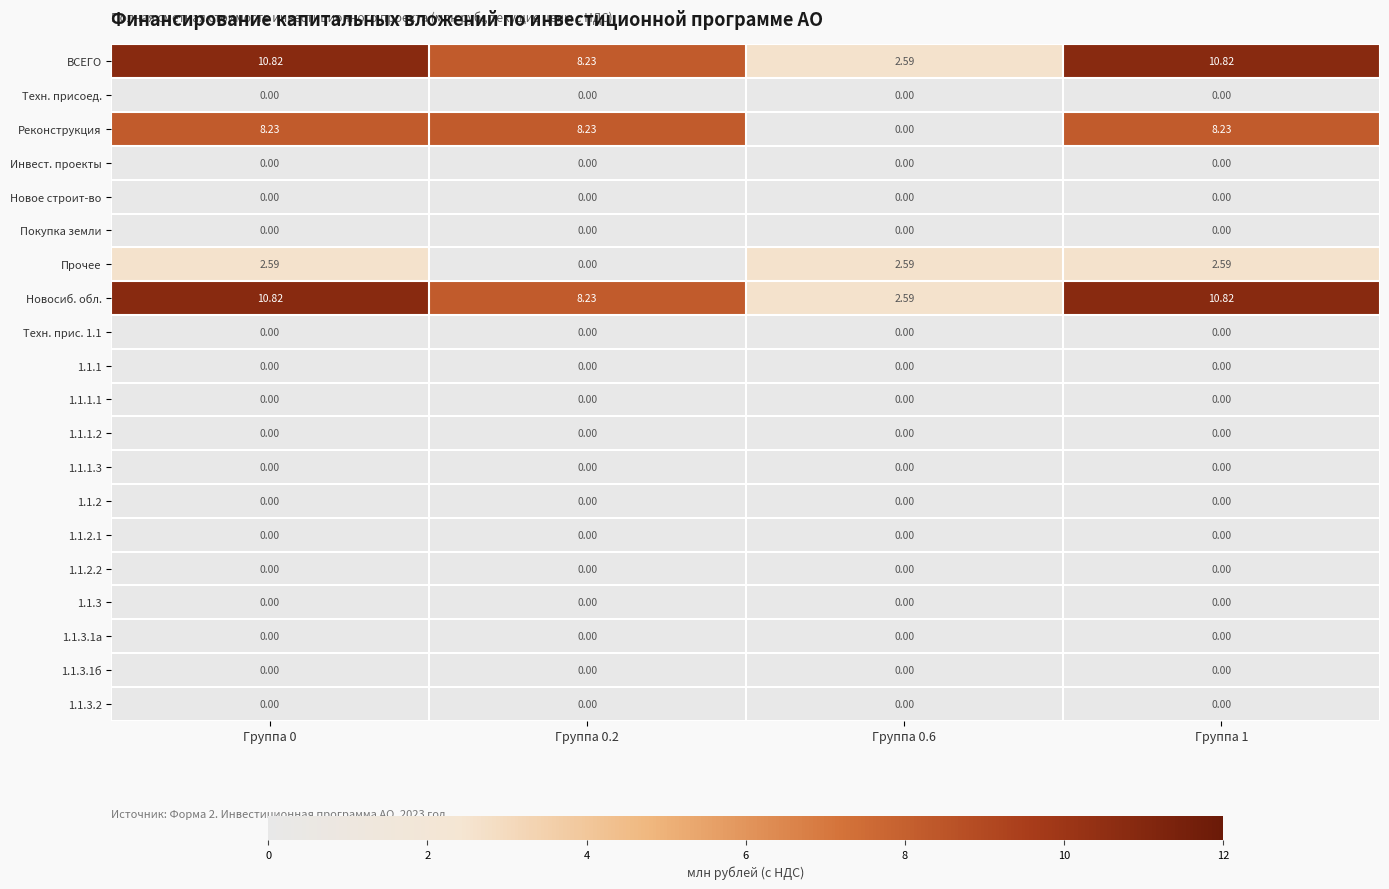

At how many categories does at least one series exceed 2?

4